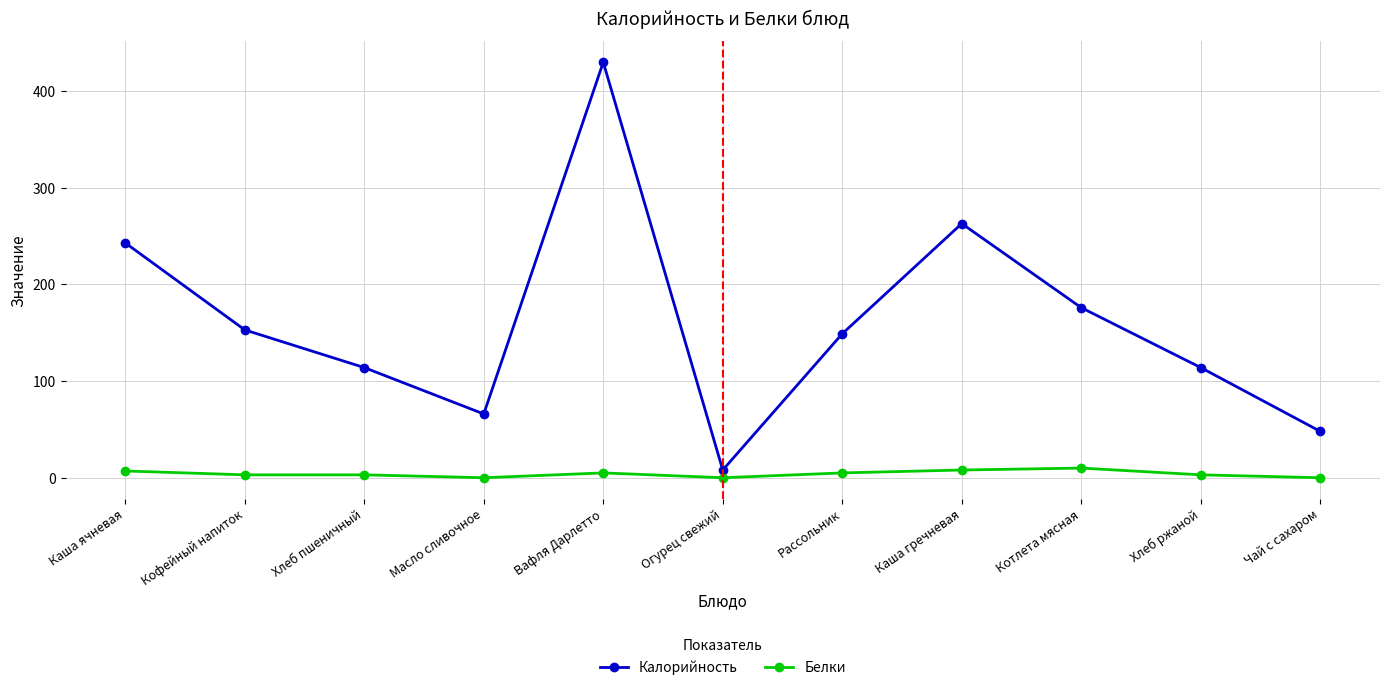

The Калорийность series shows 48 at Чай с сахаром. True or false?

True